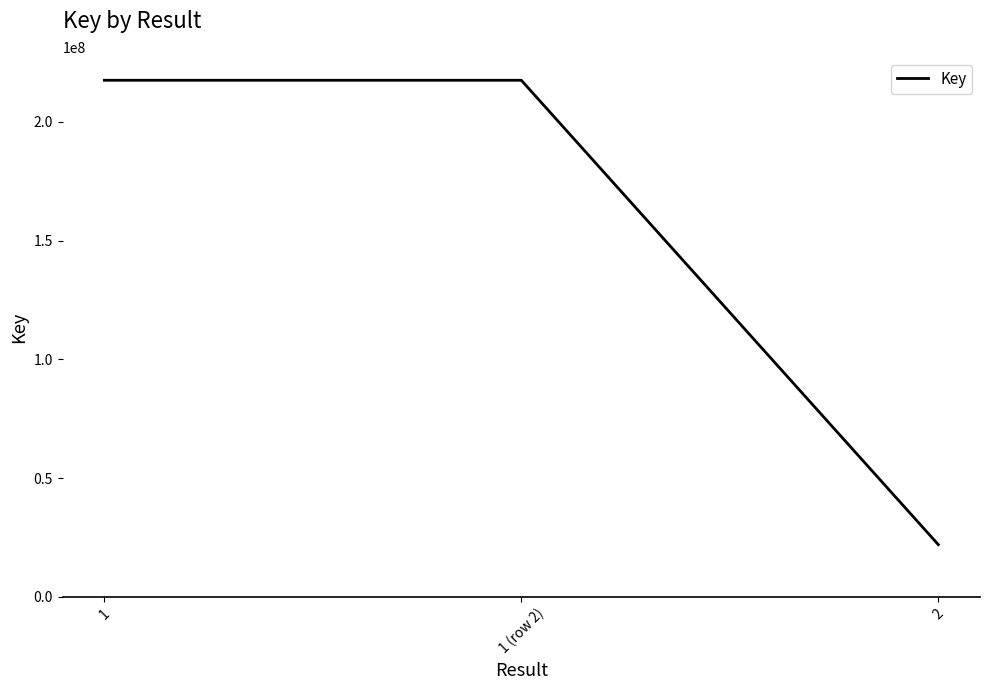

Reading left to right, transcribe all the data shown in this chart.

1=217563549	1 (row 2)=217563549	2=21985954